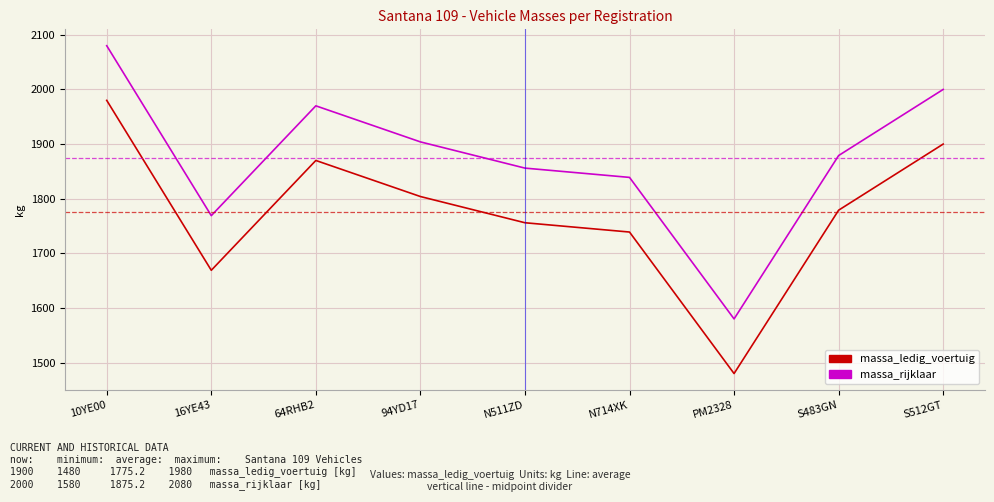

True or false: massa_ledig_voertuig and massa_rijklaar intersect in this chart.

False